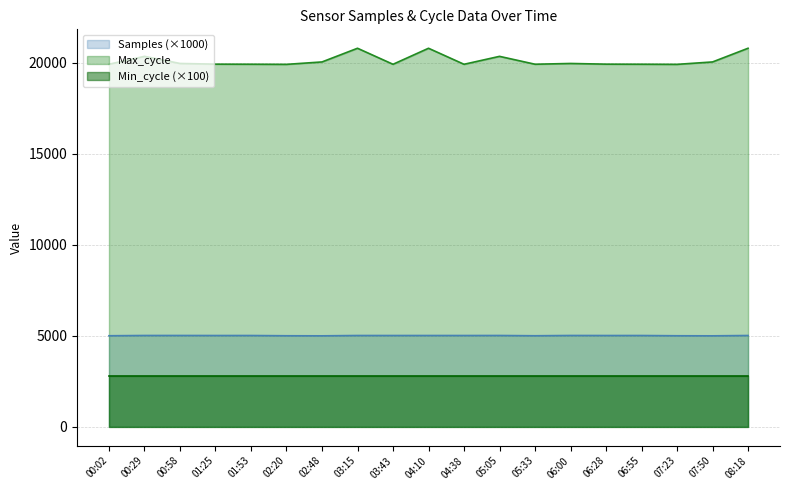

At 00:58, list the series in order from largest to smallest.

Max_cycle, Samples (×1000), Min_cycle (×100)